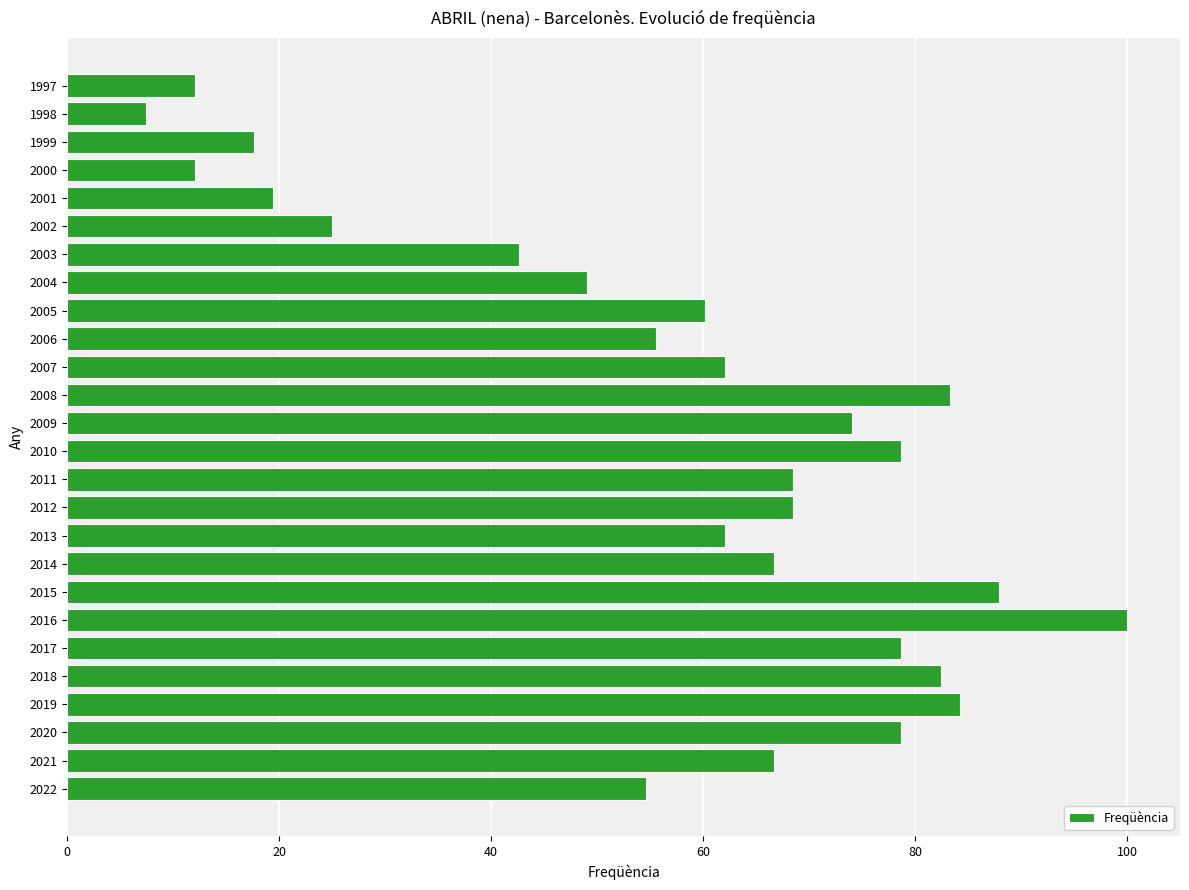

At which category does the chart reach its peak across all series?

2016